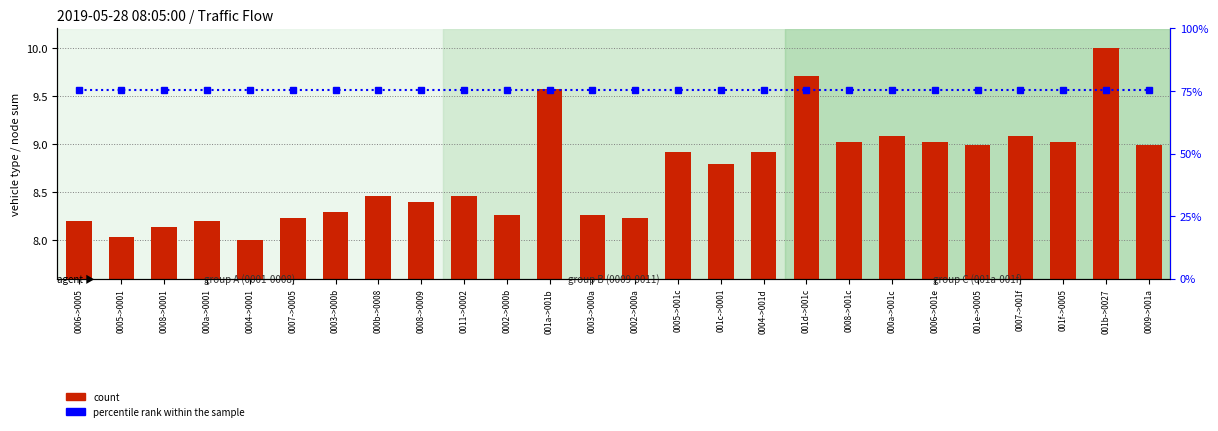

What is the sum of the percentile rank within the sample values at 0002->000a and 000b->0008?

19.6